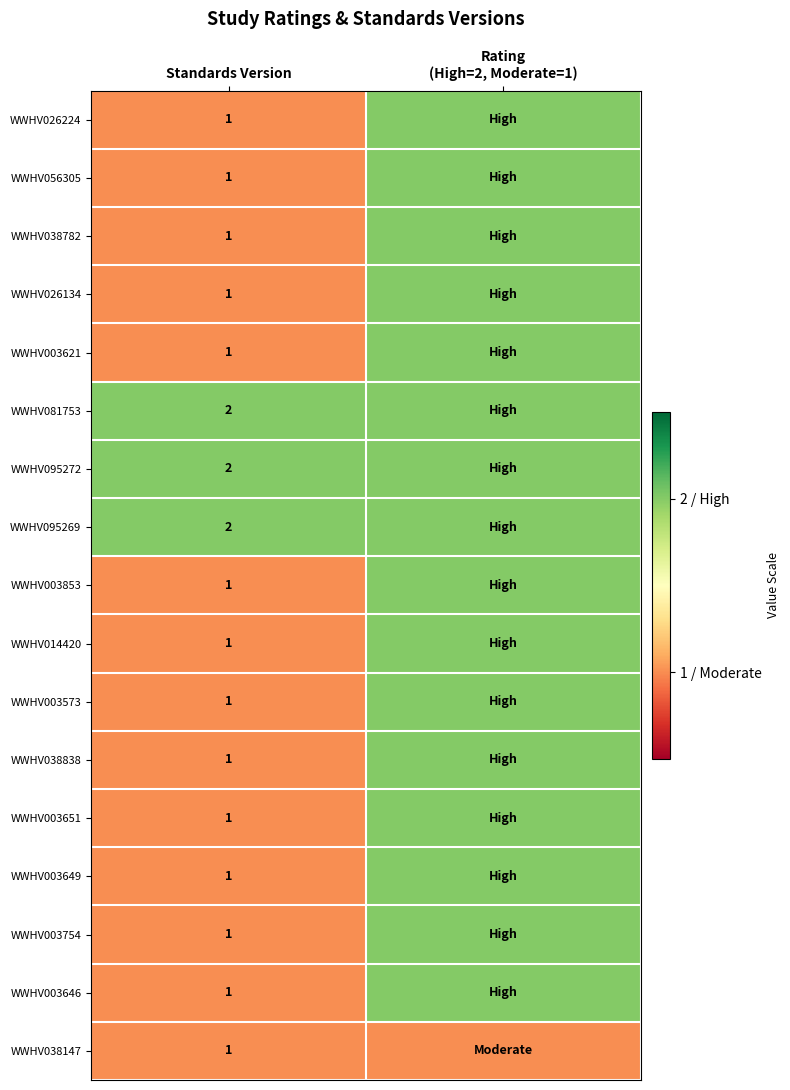

At how many categories does at least one series exceed 1?

2